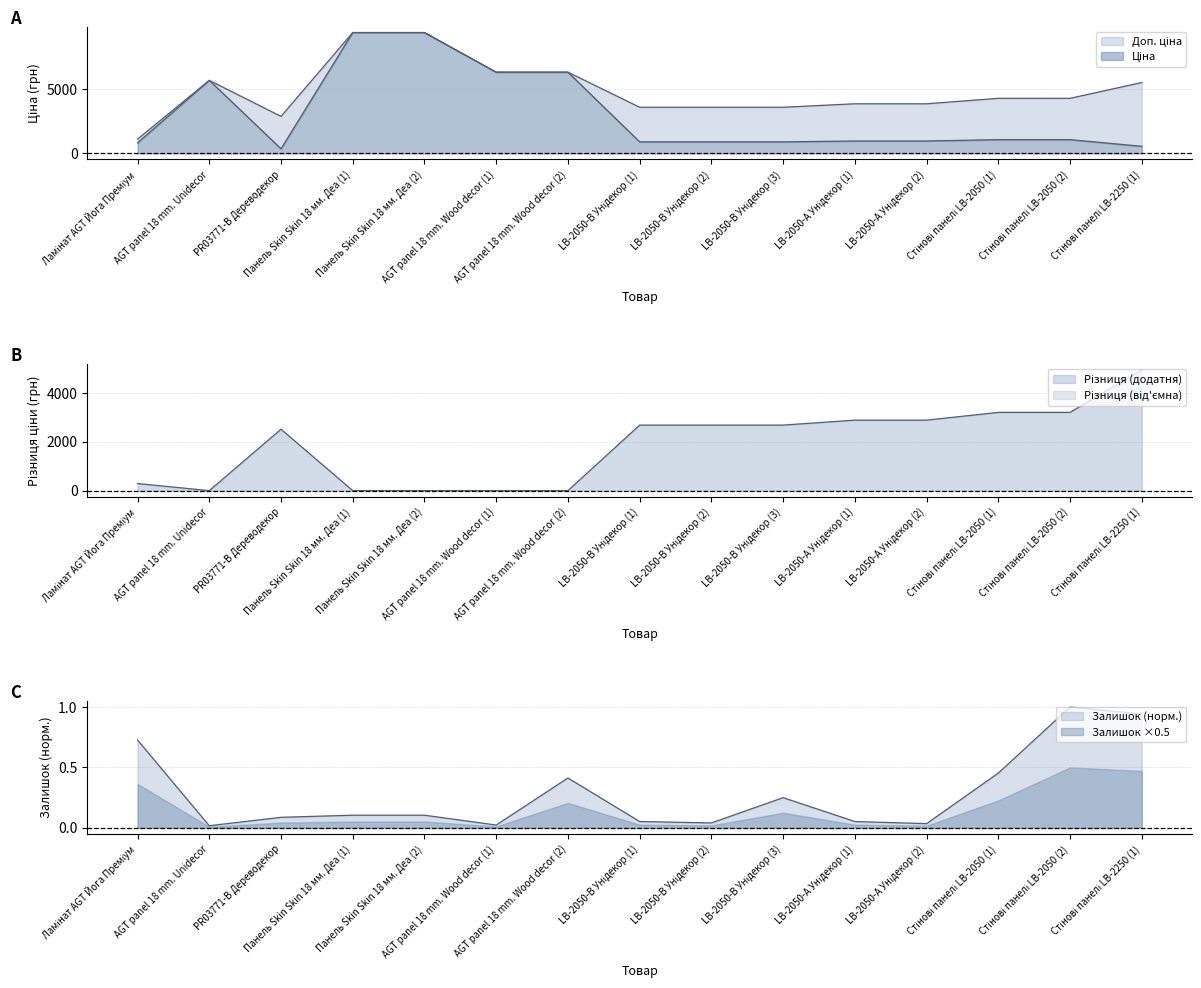

Which series has the widest spread of values?

Ціна